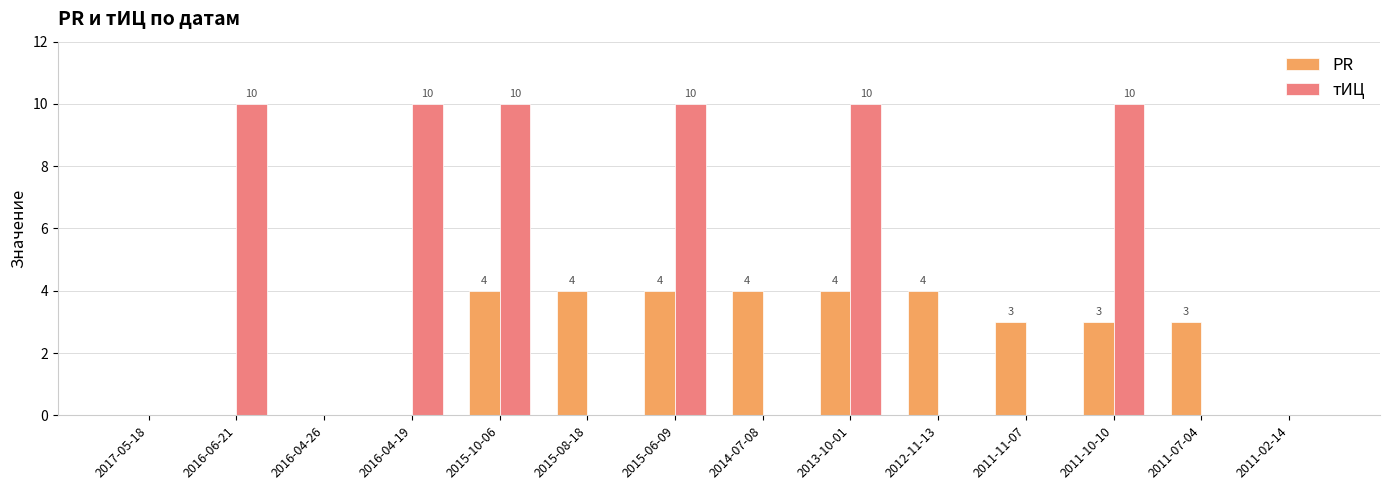

The PR series shows 4 at 2012-11-13. True or false?

True